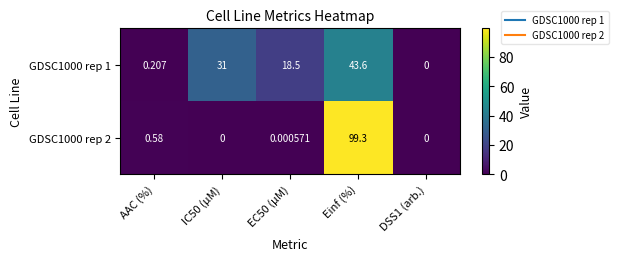

At which category does the chart reach its peak across all series?

Einf (%)